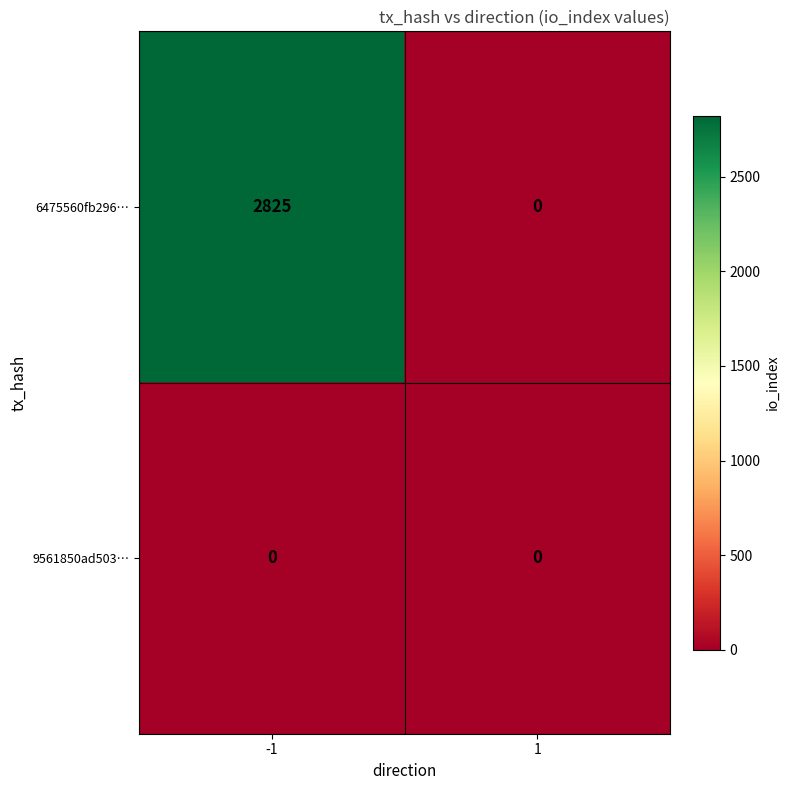

Rank the series by their average value, from lowest to highest.

9561850ad503…, 6475560fb296…